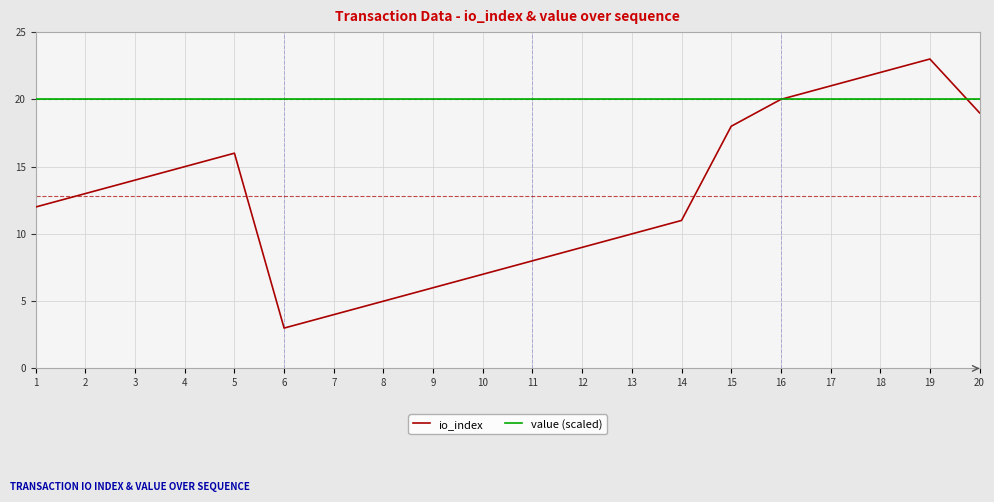

What is the lowest value of the io_index series?

3